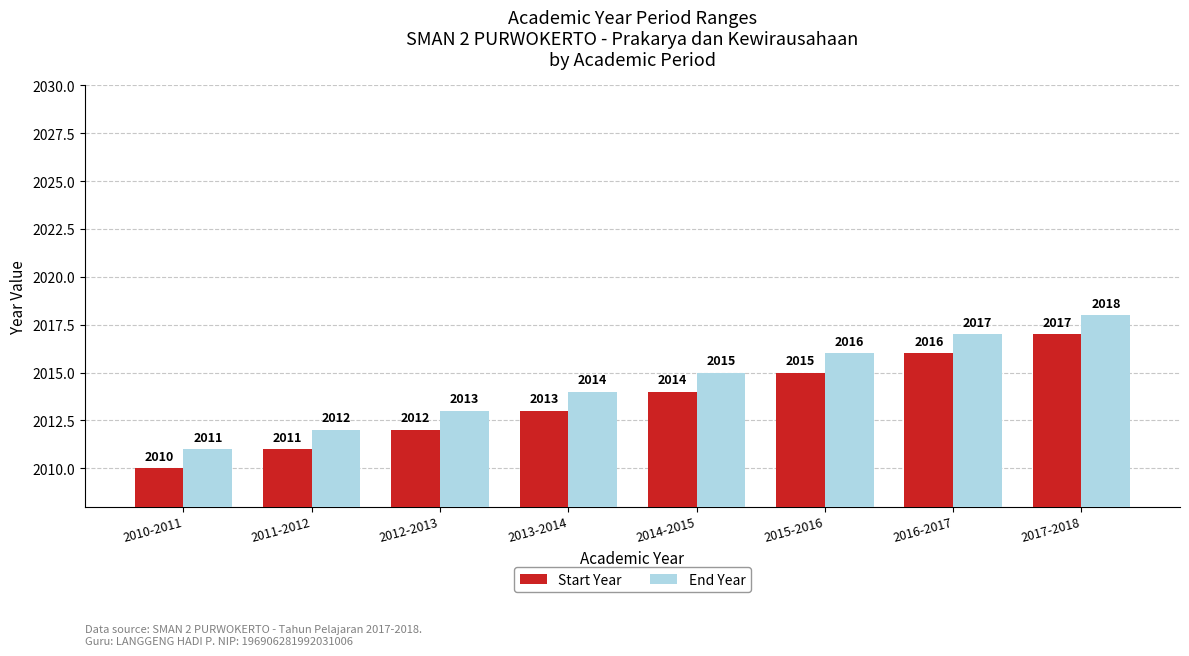

Reading left to right, list all the values displayed in this chart.

Start Year: 2010-2011=2010	2011-2012=2011	2012-2013=2012	2013-2014=2013	2014-2015=2014	2015-2016=2015	2016-2017=2016	2017-2018=2017
End Year: 2010-2011=2011	2011-2012=2012	2012-2013=2013	2013-2014=2014	2014-2015=2015	2015-2016=2016	2016-2017=2017	2017-2018=2018